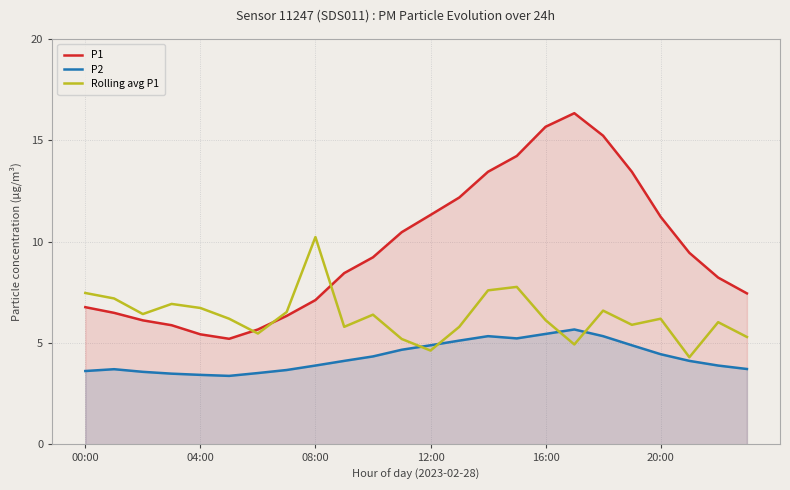

What is the smallest value displayed?

3.4